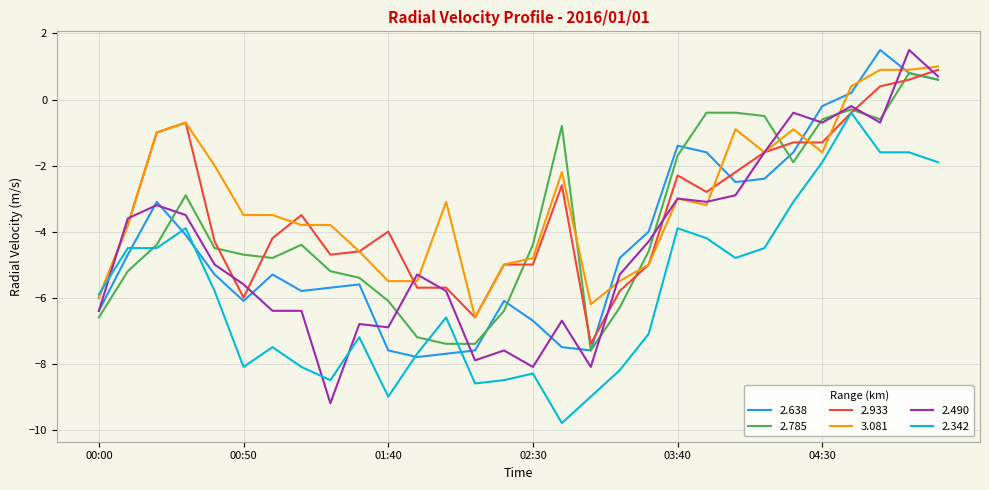

Is this an area chart (filled region under the line)?

No